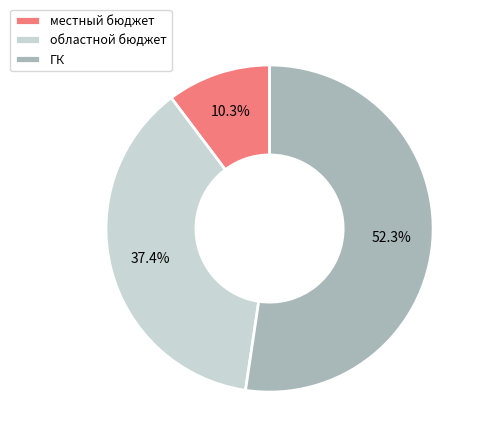

Which category accounts for the majority?

ГК